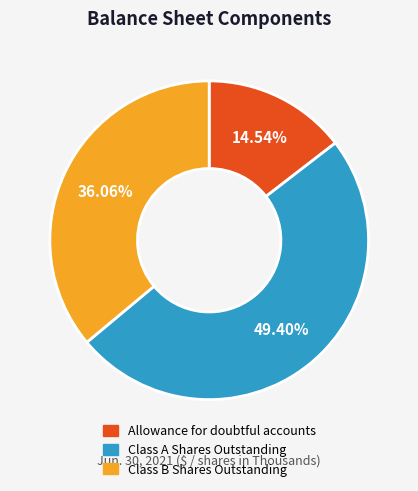

To the nearest percent, what portion does Allowance for doubtful accounts represent?

15%